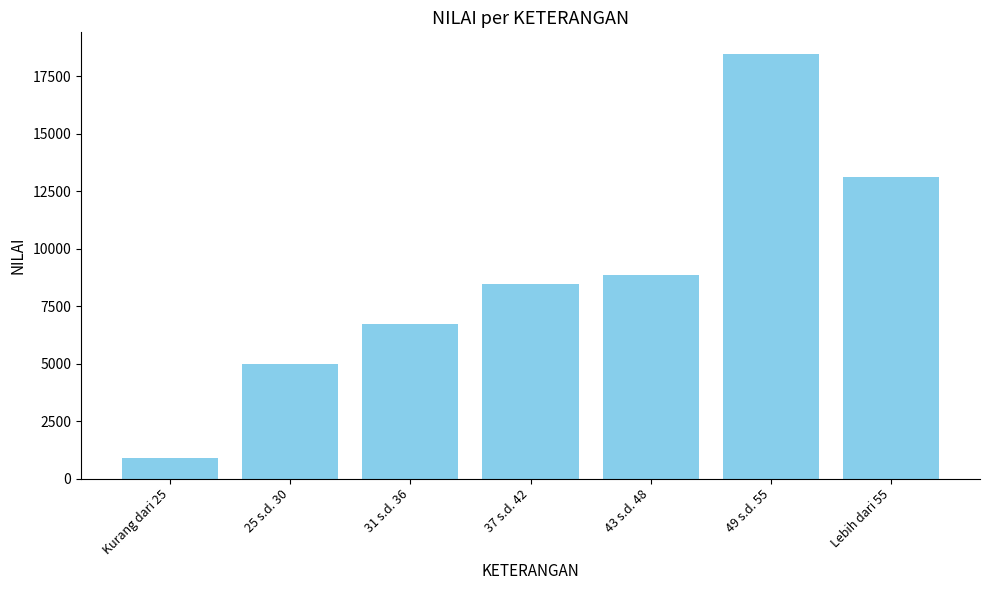

What position from the left is 25 s.d. 30?

2